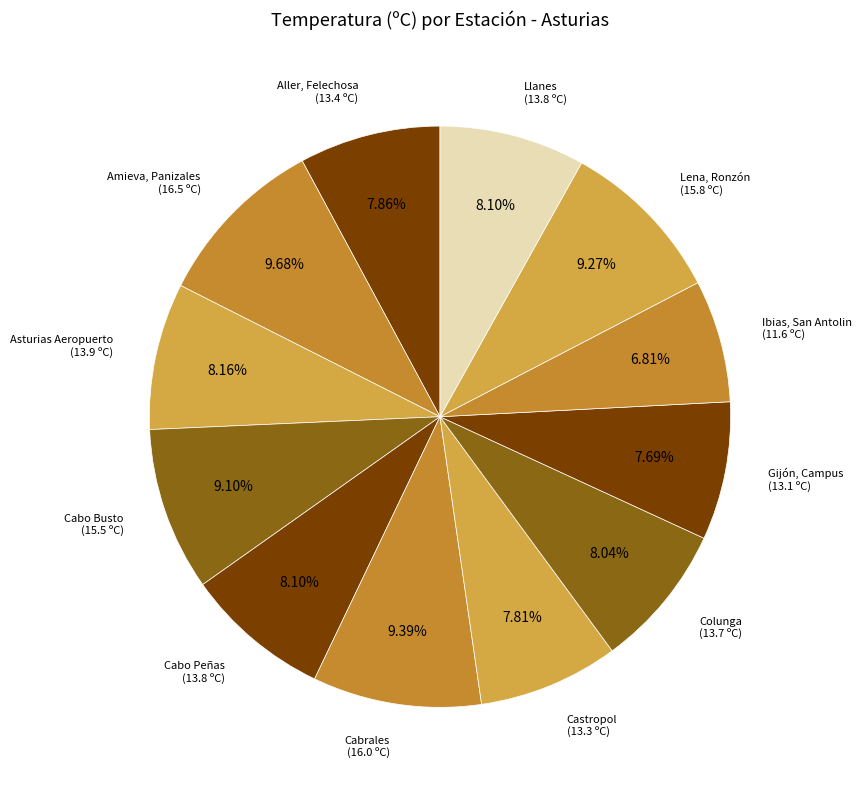

Is there a majority slice in this chart?

No